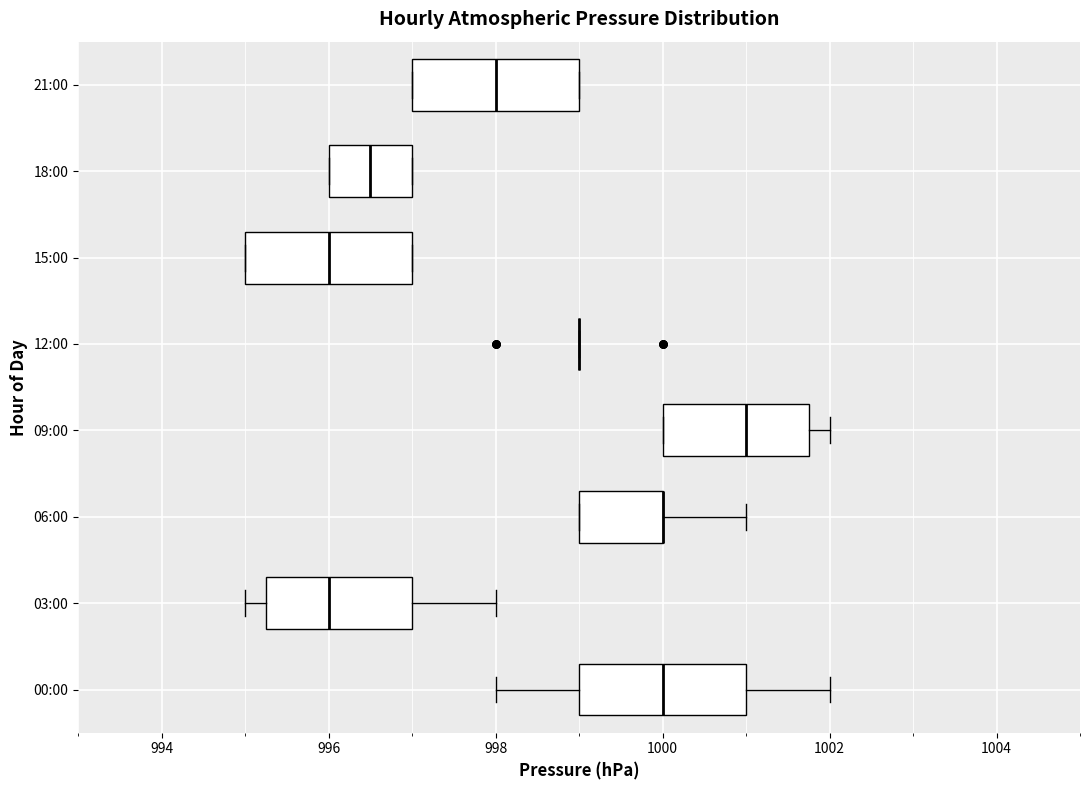

Reading bottom to top, transcribe this box plot: for each box, give where its median line is, the range the box spans, and where its two whiskers end, as read against the x-axis. The values are not printed on the chart, so give them approximately, as read against the axis.

00:00: median 1000.0, box 999.0 to 1001.0, whiskers 998.0 to 1002.0
03:00: median 996.0, box 995.2 to 997.0, whiskers 995.0 to 998.0
06:00: median 1000.0 (drawn on the box's right edge), box 999.0 to 1000.0, whiskers 999.0 to 1001.0
09:00: median 1001.0, box 1000.0 to 1001.8, whiskers 1000.0 to 1002.0
12:00: box collapsed to a line at 999.0, whiskers 999.0 to 999.0
15:00: median 996.0, box 995.0 to 997.0, whiskers 995.0 to 997.0
18:00: median 996.6, box 996.0 to 997.0, whiskers 996.0 to 997.0
21:00: median 998.0, box 997.0 to 999.0, whiskers 997.0 to 999.0